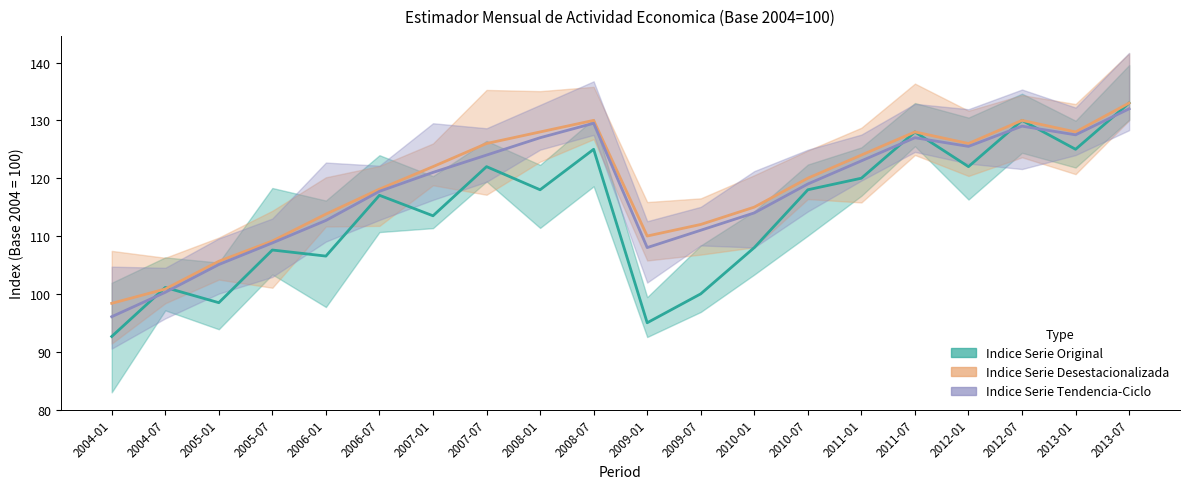

What is the maximum value shown in the chart?

133.0